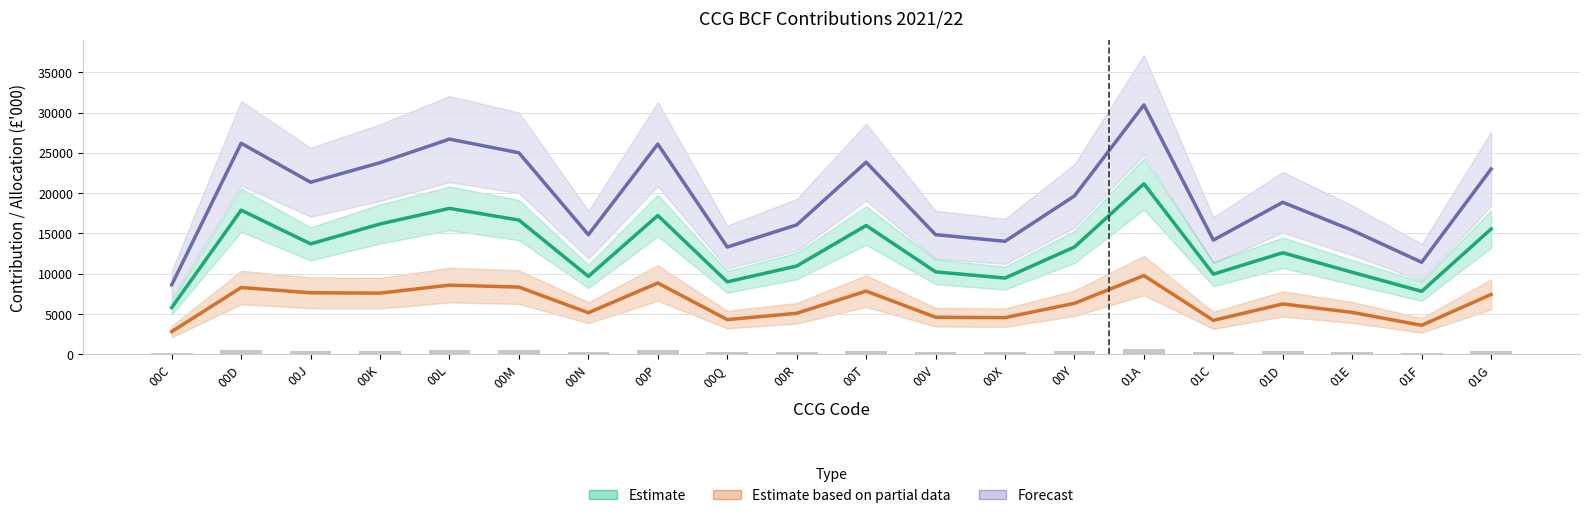

Reading right to left, extract all data points from this chart.

Estimate (Non-RNF contribution): 01G=15558.5	01F=7821.6	01E=10189.5	01D=12612.1	01C=9957.6	01A=21167.8	00Y=13323.5	00X=9470.5	00V=10241.3	00T=15990.3	00R=10965.2	00Q=9003.2	00P=17234.2	00N=9678.3	00M=16663.8	00L=18114.5	00K=16180.4	00J=13711.2	00D=17897.0	00C=5814.8
Estimate based on partial data (RNF contribution): 01G=7442.4	01F=3609.9	01E=5208.0	01D=6260.2	01C=4226.6	01A=9779.6	00Y=6339.2	00X=4562.1	00V=4612.9	00T=7851.5	00R=5104.2	00Q=4317.5	00P=8855.1	00N=5169.5	00M=8348.9	00L=8593.4	00K=7604.5	00J=7645.4	00D=8295.8	00C=2830.7
Forecast (Minimum CCG contribution): 01G=23000.9	01F=11431.5	01E=15397.5	01D=18872.3	01C=14184.2	01A=30947.5	00Y=19662.7	00X=14032.6	00V=14854.2	00T=23841.8	00R=16069.3	00Q=13320.7	00P=26089.2	00N=14847.9	00M=25012.7	00L=26707.9	00K=23784.9	00J=21356.6	00D=26192.8	00C=8645.5
Core allocation (£M): 01G=455.4	01F=228.8	01E=298.6	01D=369.4	01C=290.9	01A=619.2	00Y=389.9	00X=277.2	00V=299.4	00T=468.2	00R=320.8	00Q=263.5	00P=505.0	00N=283.8	00M=488.1	00L=530.1	00K=473.4	00J=402.4	00D=523.5	00C=170.2